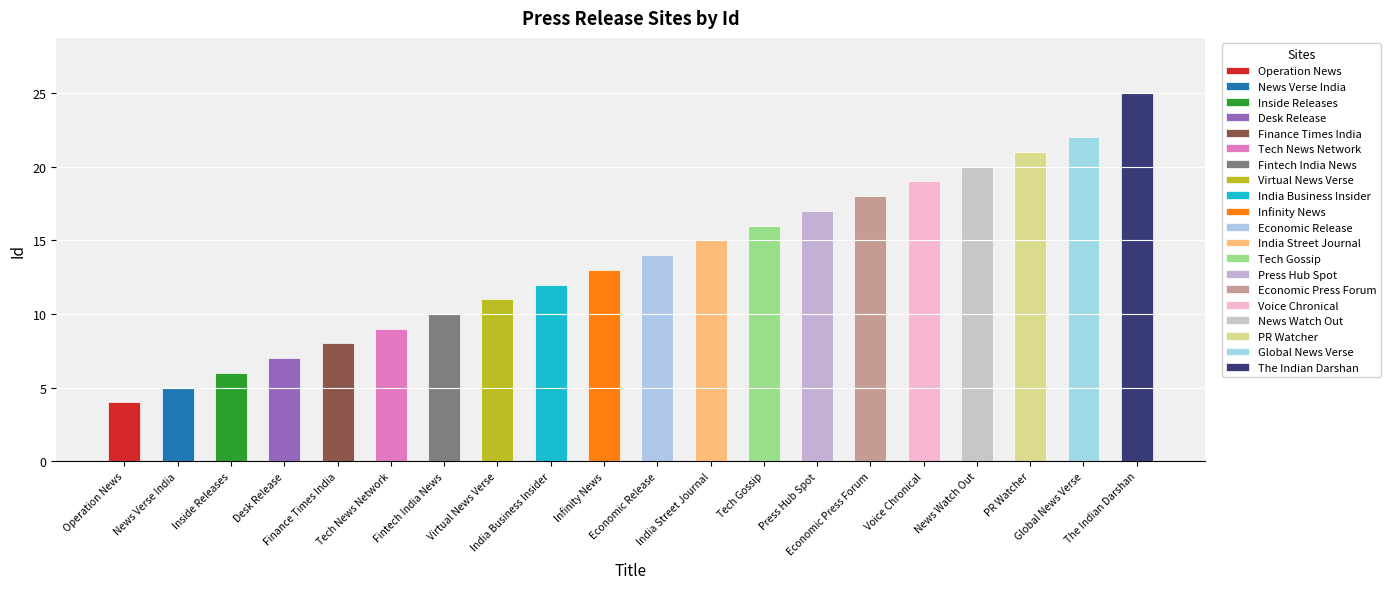

Where does the data first go above 14?

India Street Journal